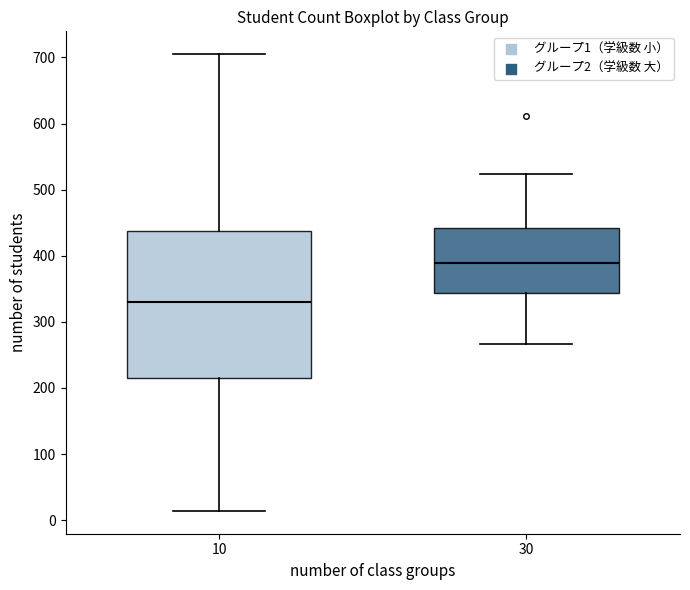

Which box's median line is the lowest?

10